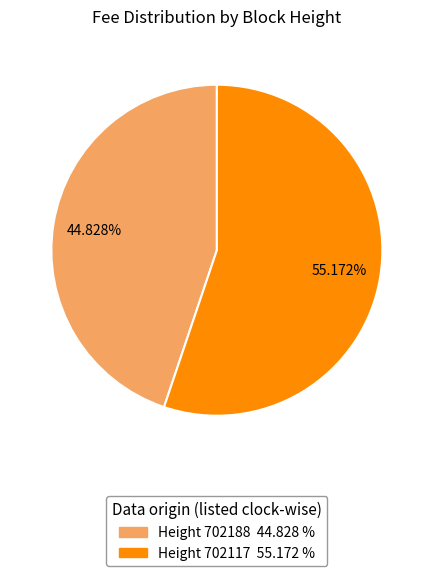

Does any single category account for the majority?

Yes